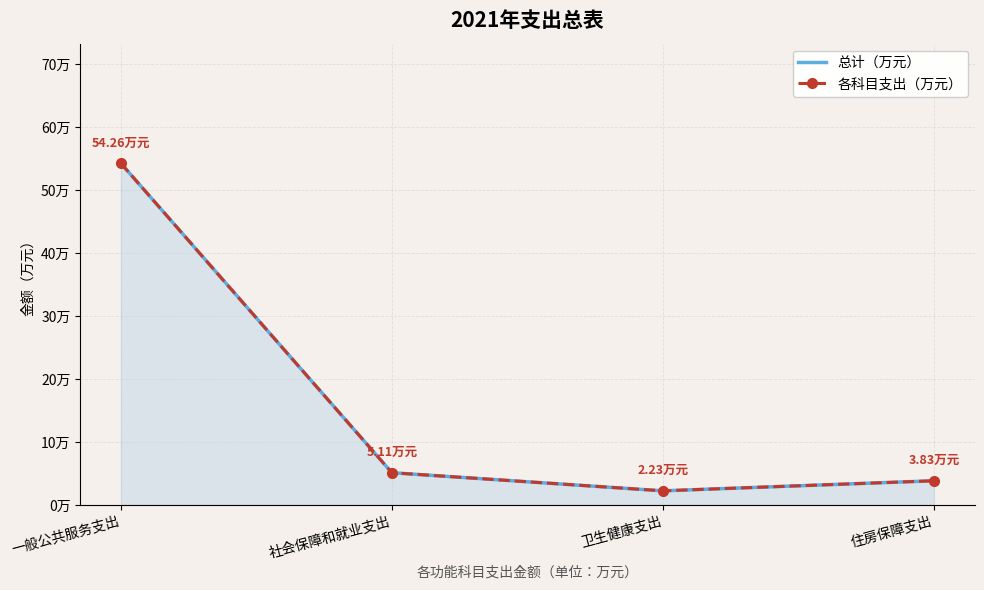

True or false: 各科目支出（万元） has more than 0 interior local peaks.

False